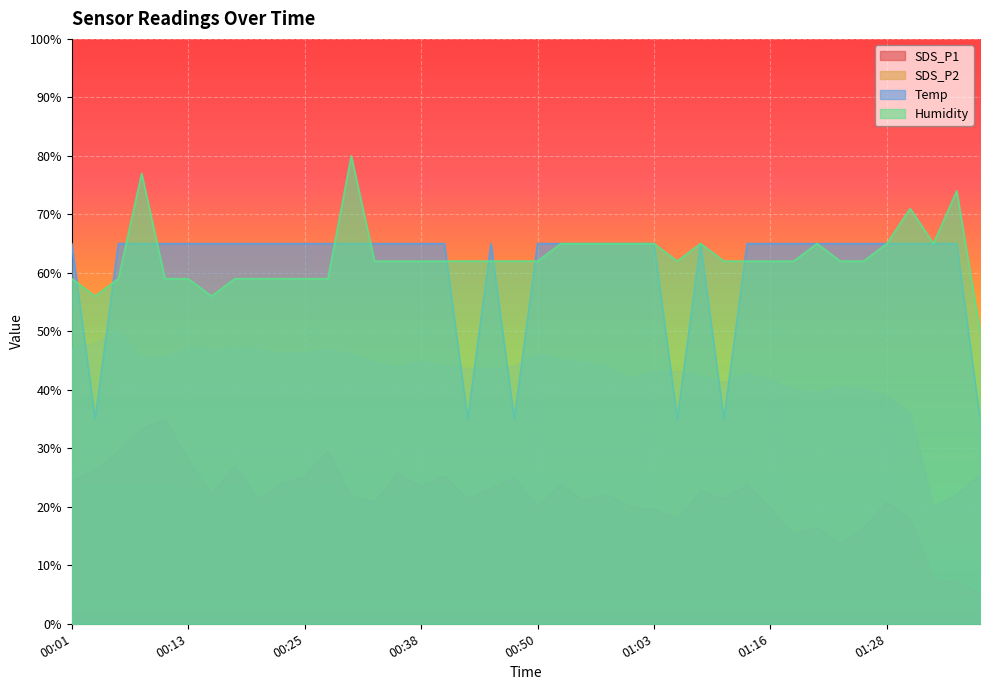

How many lines are shown in the chart?

4